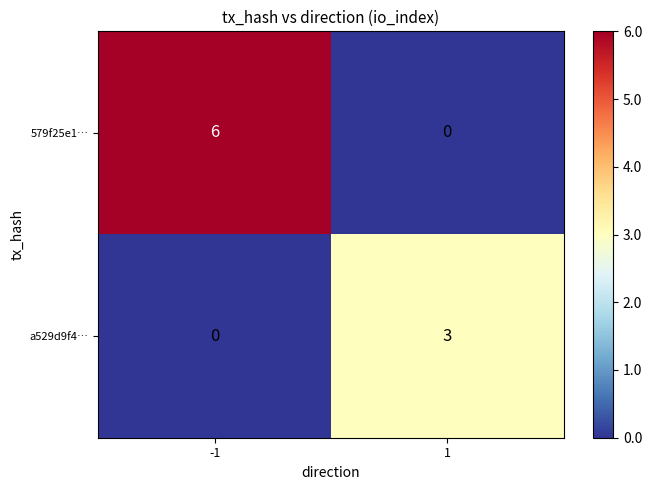

List the series in order of their peak value, highest first.

579f25e1…, a529d9f4…